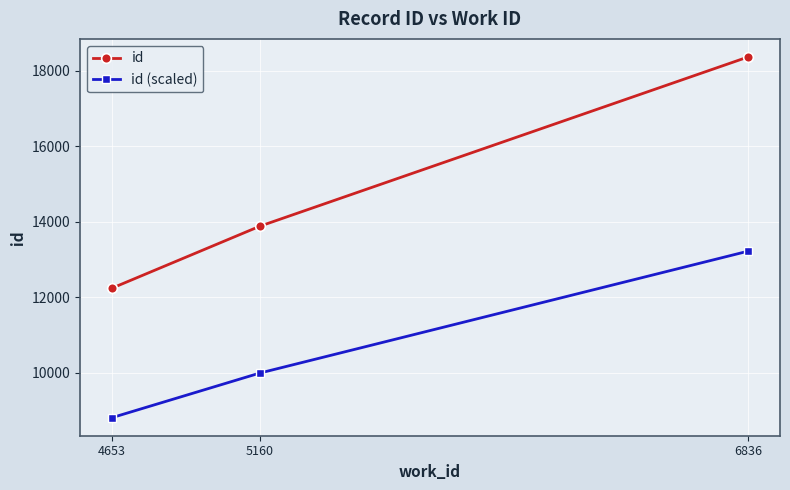

Read the id value at 6836.

18361.0